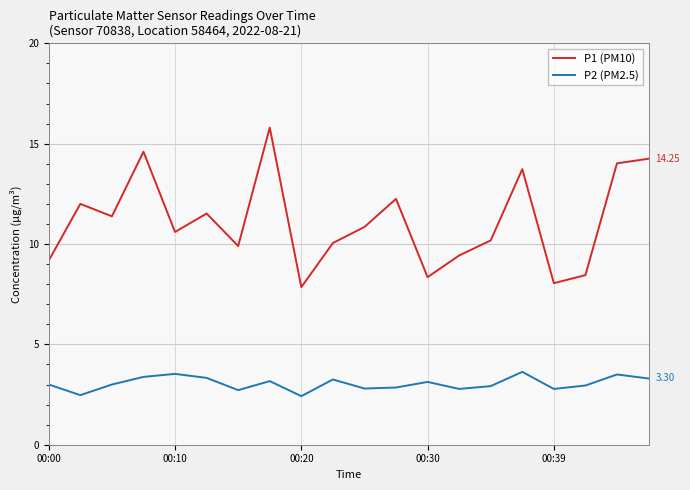

What is the difference between the maximum and minimum values in the P2 (PM2.5) series?

1.2